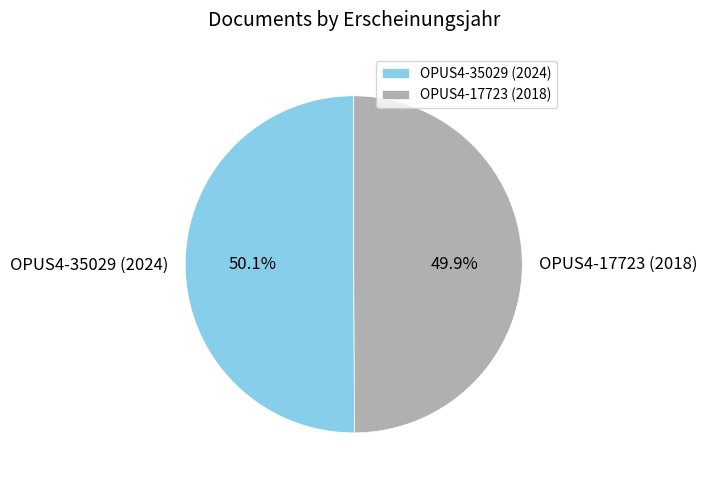

To the nearest percent, what is the average slice percentage?

50%